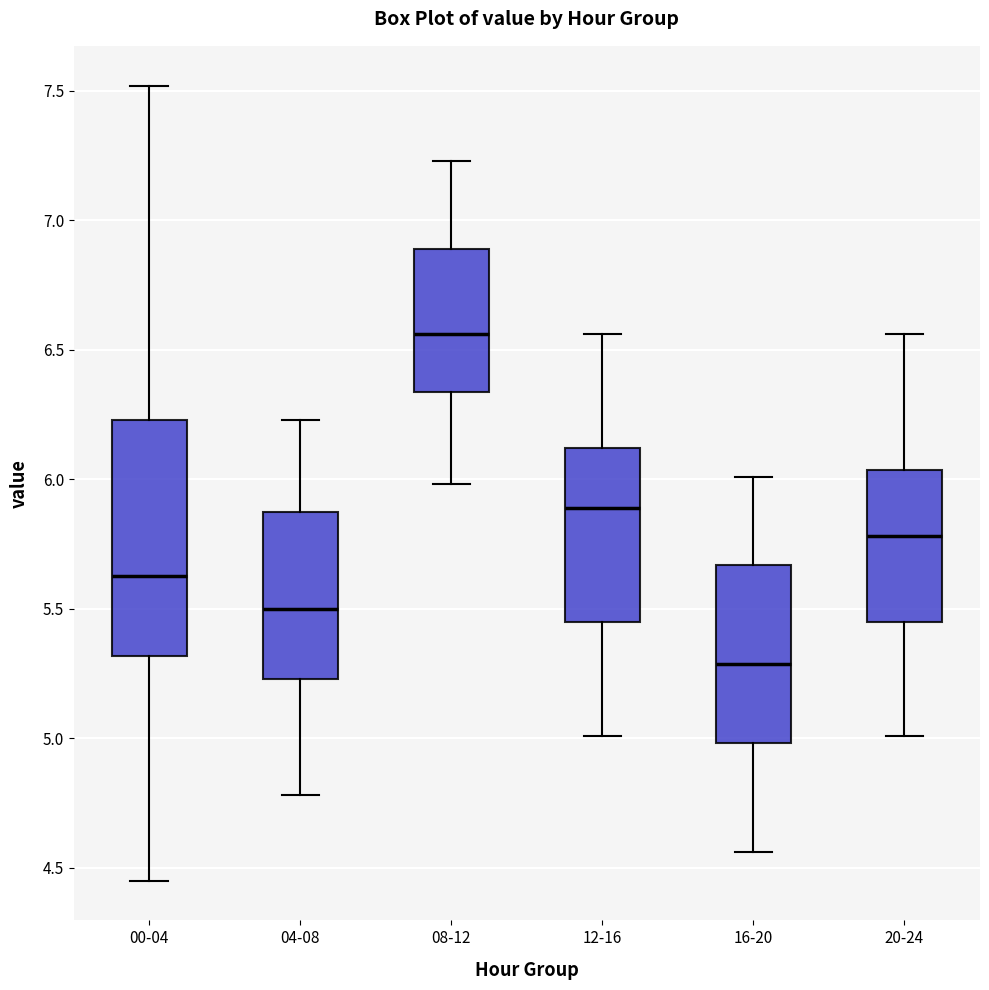

Reading left to right, transcribe this box plot: for each box, give where its median line is, the range the box spans, and where its two whiskers end, as read against the y-axis. The values are not printed on the chart, so give them approximately, as read against the axis.

00-04: median 5.65, box 5.30 to 6.25, whiskers 4.45 to 7.50
04-08: median 5.50, box 5.25 to 5.85, whiskers 4.80 to 6.25
08-12: median 6.55, box 6.35 to 6.90, whiskers 6.00 to 7.25
12-16: median 5.90, box 5.45 to 6.10, whiskers 5.00 to 6.55
16-20: median 5.30, box 5.00 to 5.65, whiskers 4.55 to 6.00
20-24: median 5.80, box 5.45 to 6.05, whiskers 5.00 to 6.55